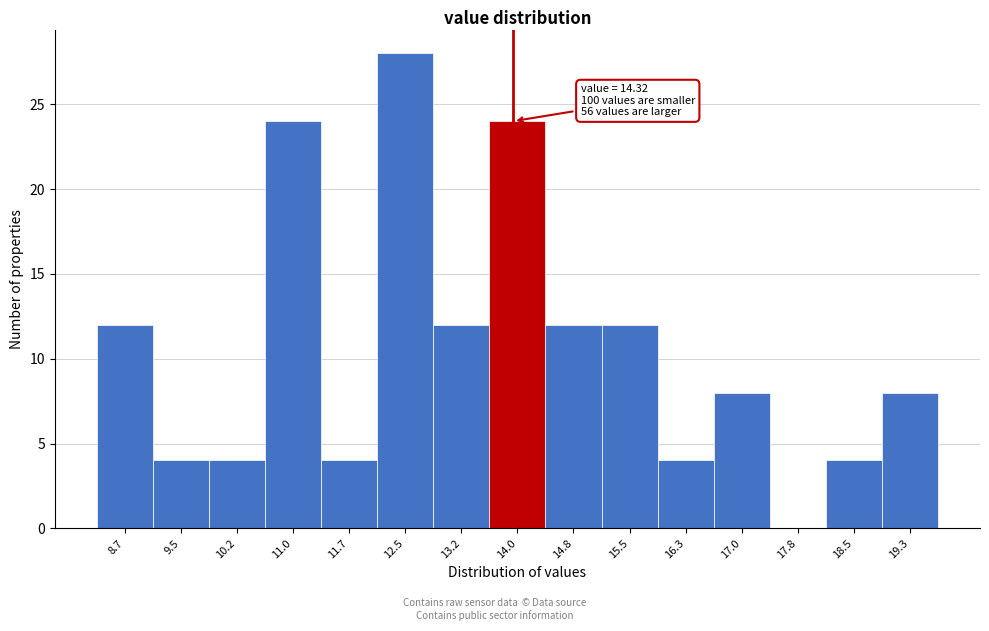

Reading right to left, list all the values displayed in this chart.

19.3=8	18.5=4	17.8=0	17.0=8	16.3=4	15.5=12	14.8=12	14.0=24	13.2=12	12.5=28	11.7=4	11.0=24	10.2=4	9.5=4	8.7=12